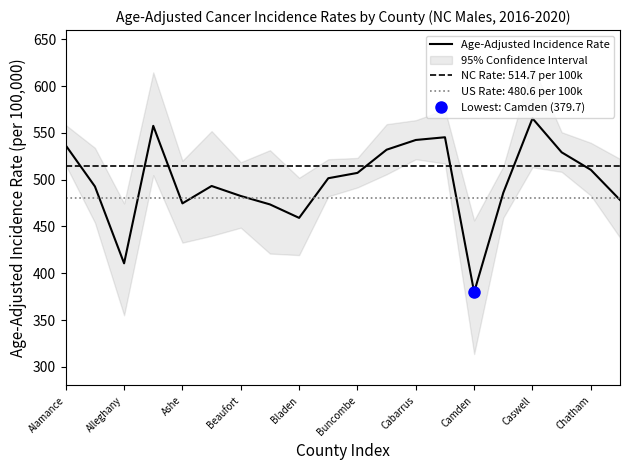

True or false: Age-Adjusted Incidence Rate has a value of 542.5 at Cabarrus.

True